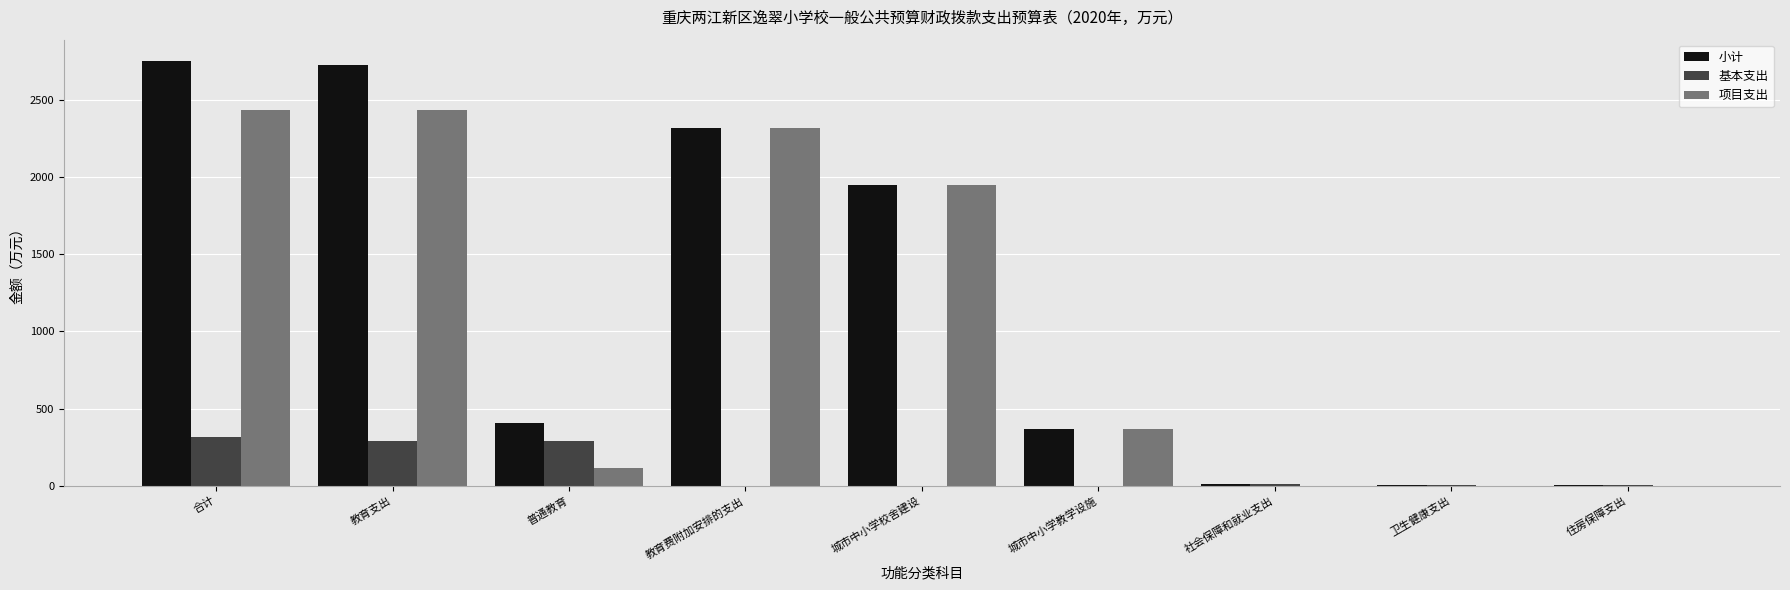

What is the sum of all 项目支出 values?

9630.1